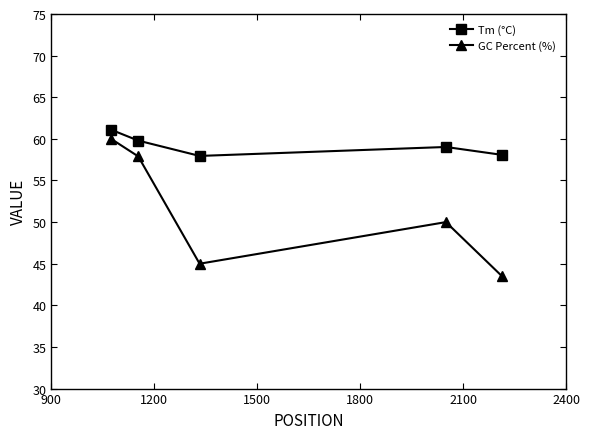

What is the average value of the GC Percent (%) series?

51.3